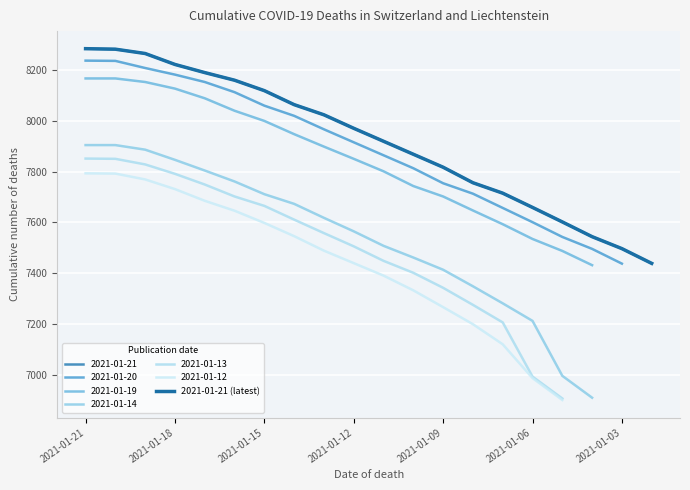

At which label does the data first exceed 7970?

2021-01-21